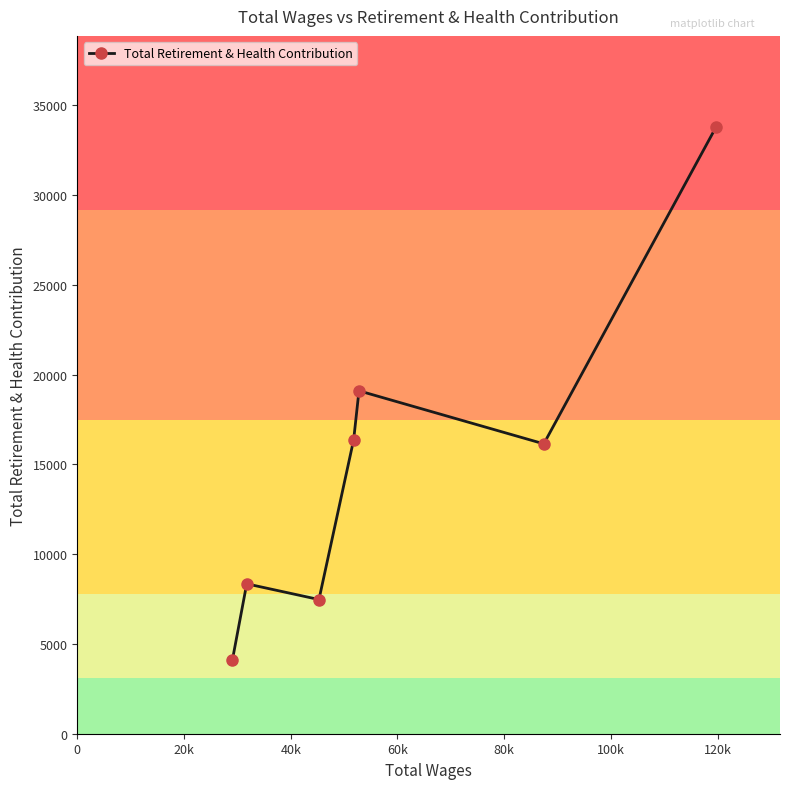

True or false: the data has more than 0 interior local peaks.

True